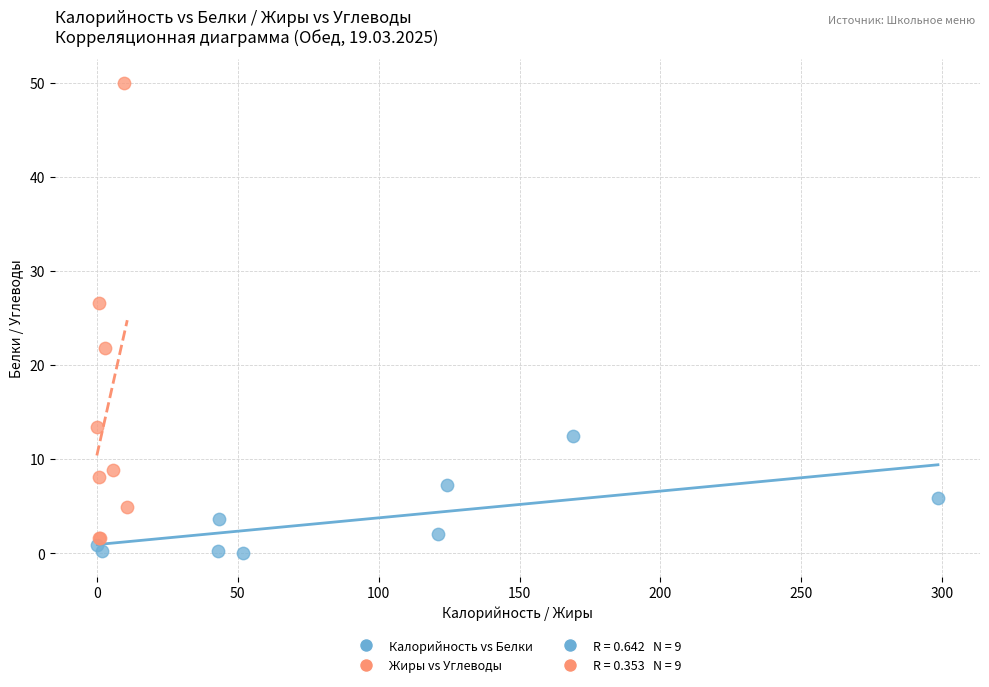

Which series has the widest spread of Y values?

Жиры vs Углеводы